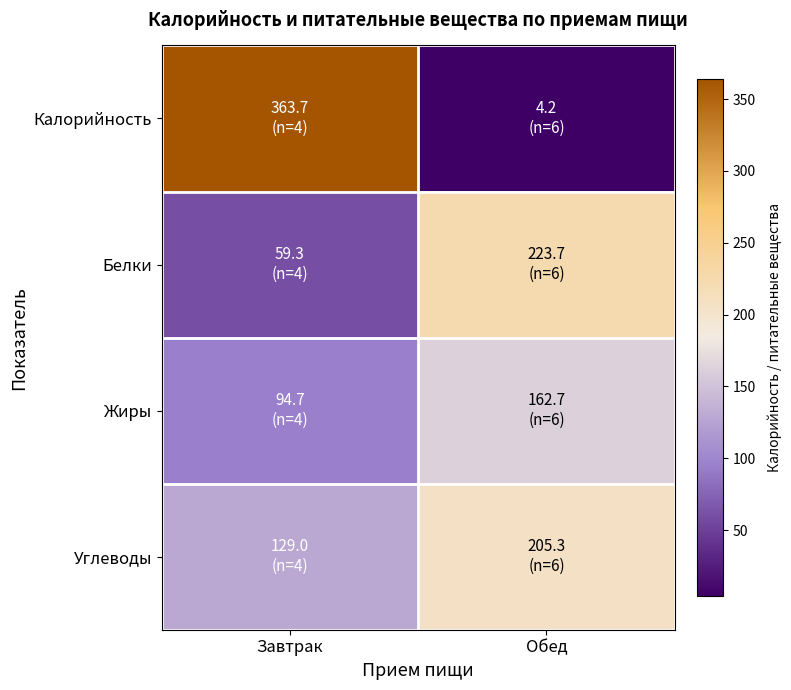

At which category does the chart reach its minimum across all series?

Обед